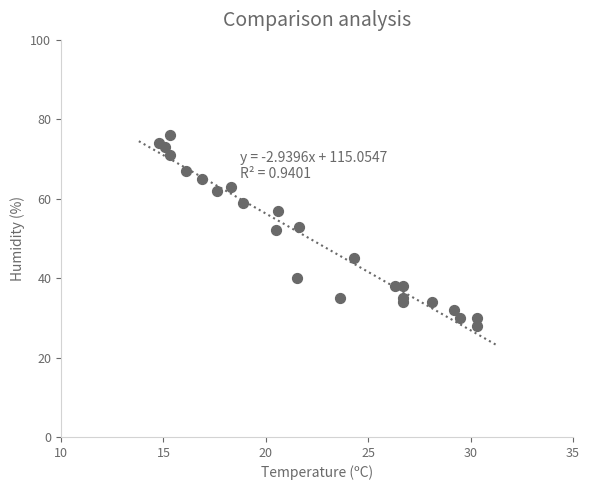

What is the range of Y values (max minus min)?

48